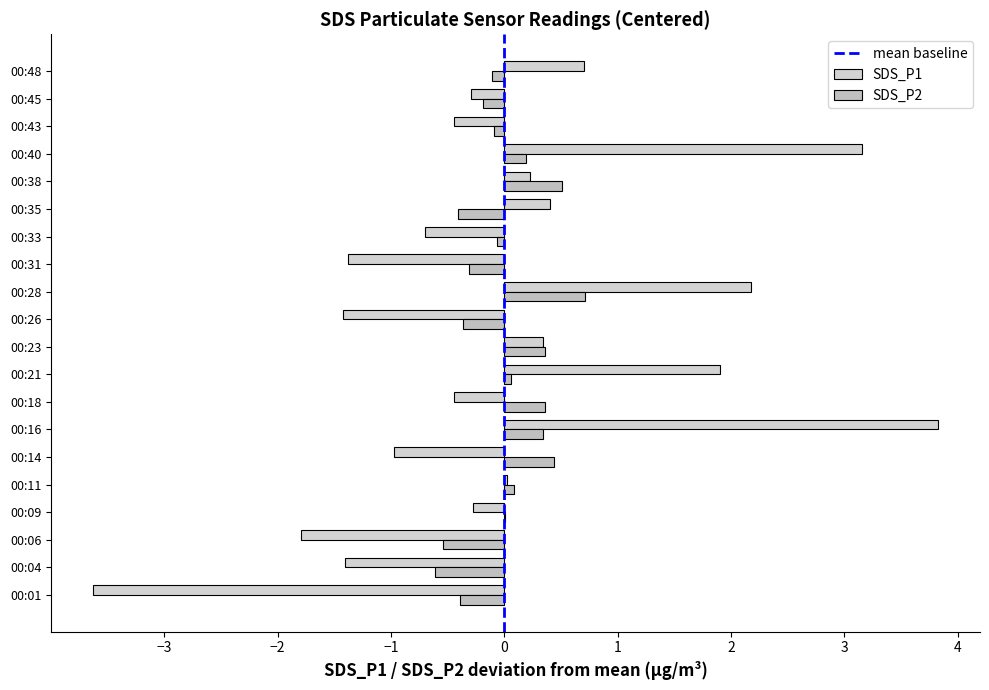

Where does the SDS_P1 series first go above 0?

00:11